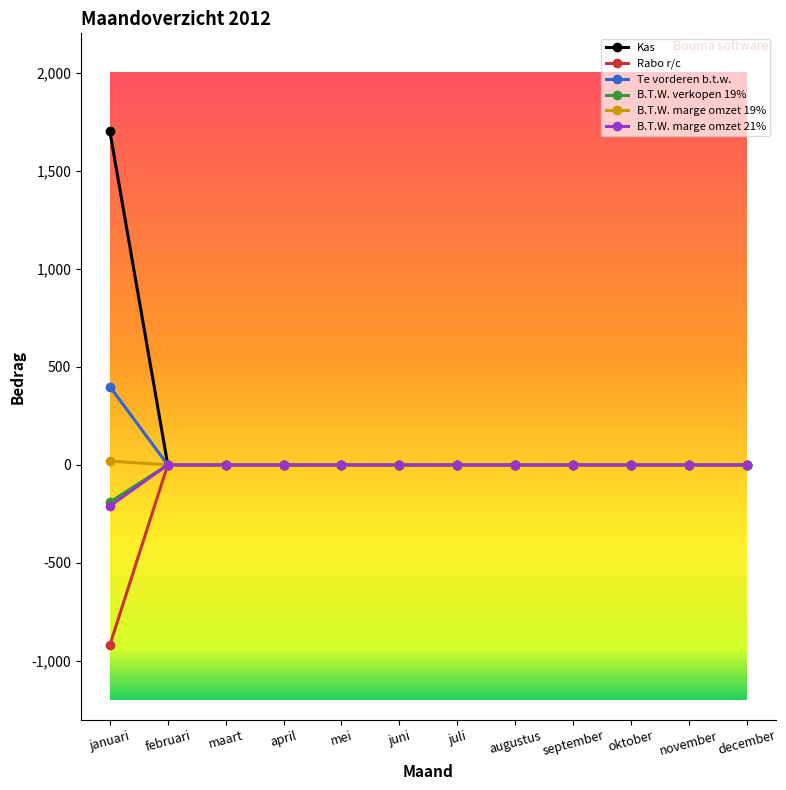

What is the label of the 11th point from the left?

november